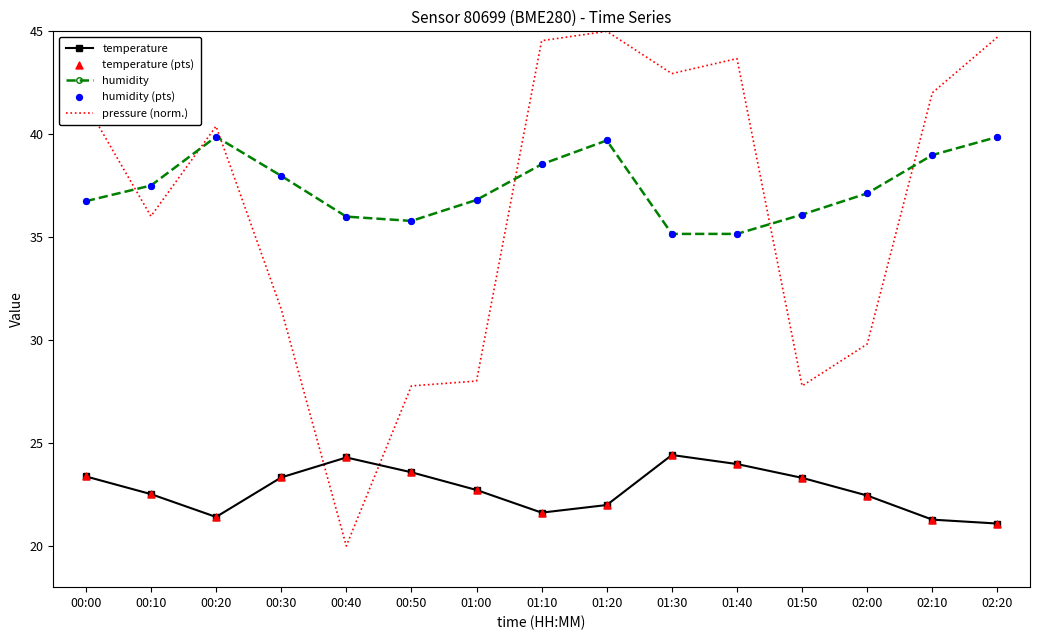

What is the total value across all series at 01:00?

87.5